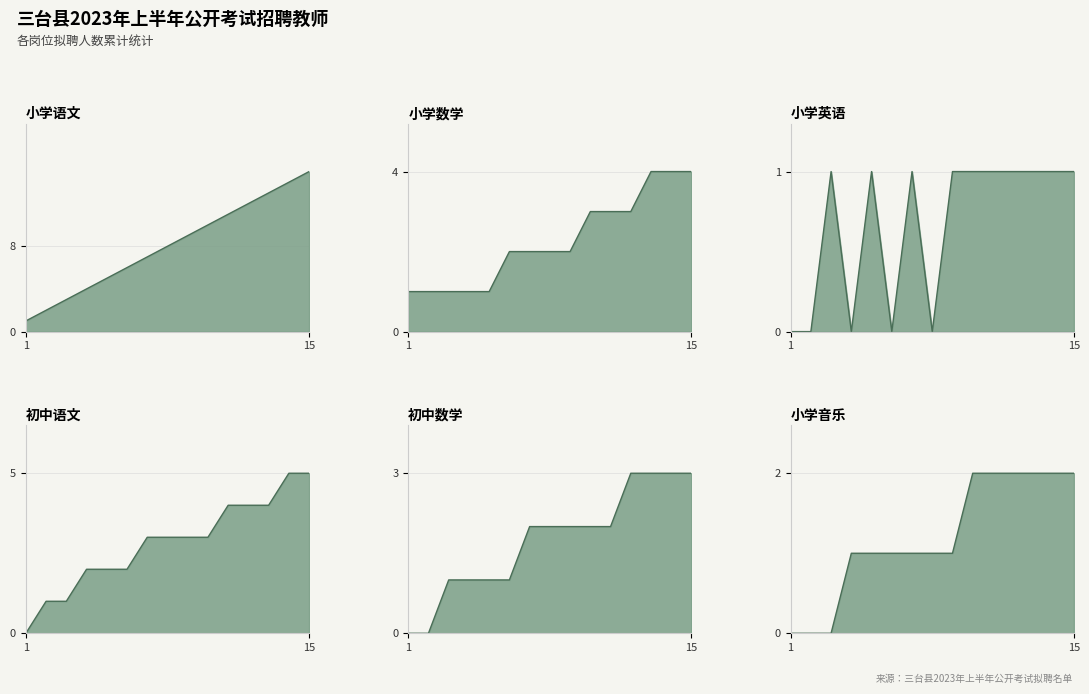

True or false: 初中数学 and 小学语文 cross at least once.

False